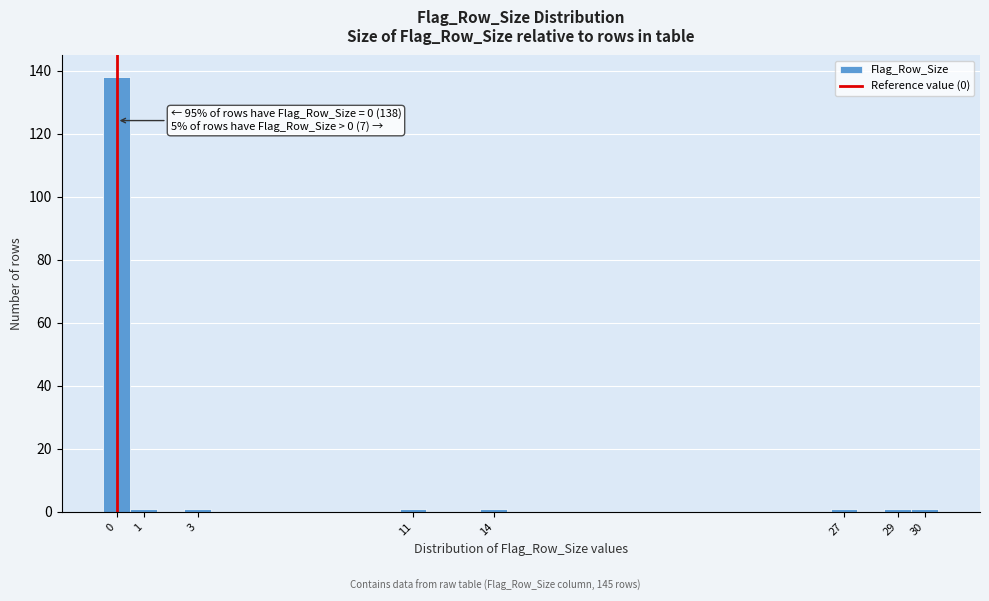

Over which range of the x-axis is the bar tallest?

-0.5 to 0.5